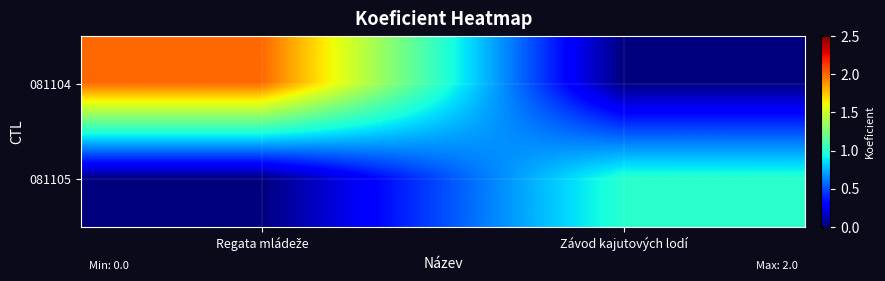

Which series has the largest range (max minus min)?

081104